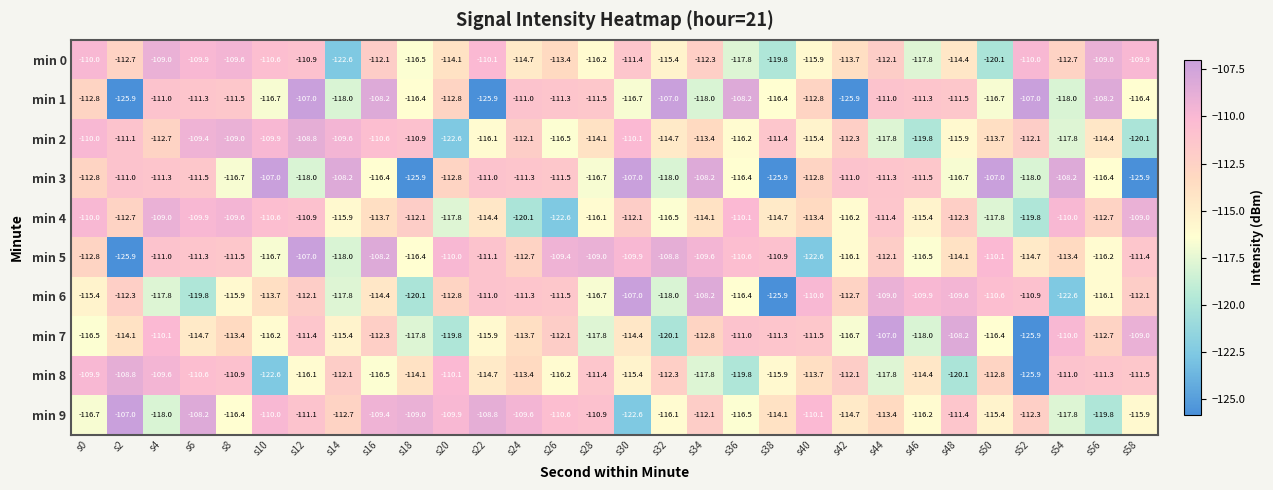

What is the total value across all series at s16?

-1121.8